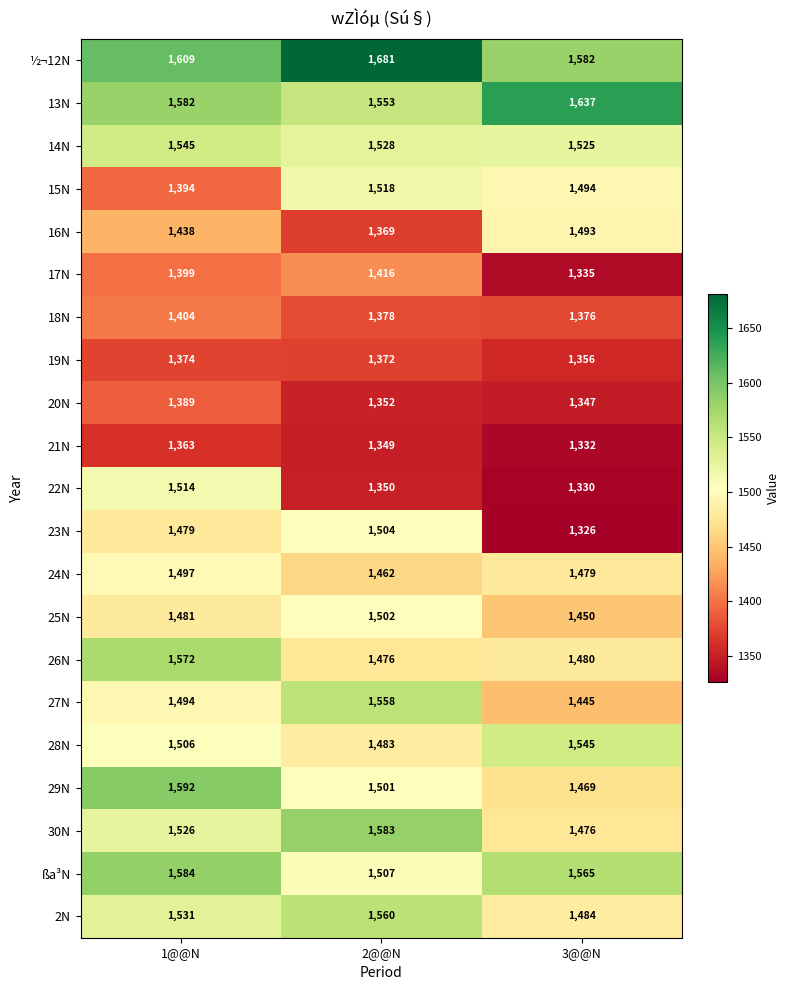

At 1@@N, list the series in order from smallest to largest.

21N, 19N, 20N, 15N, 17N, 18N, 16N, 23N, 25N, 27N, 24N, 28N, 22N, 30N, 2N, 14N, 26N, 13N, ßa³N, 29N, ½¬12N